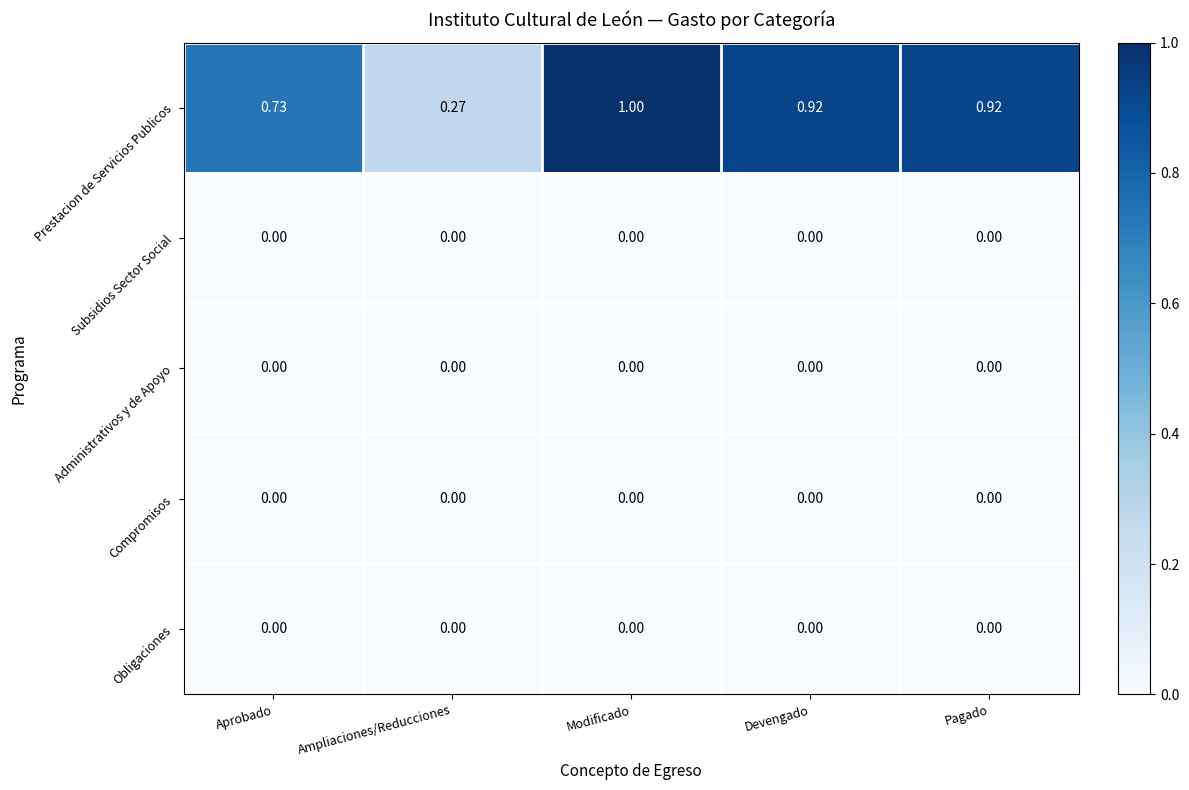

At which category is the sum across all series the highest?

Modificado